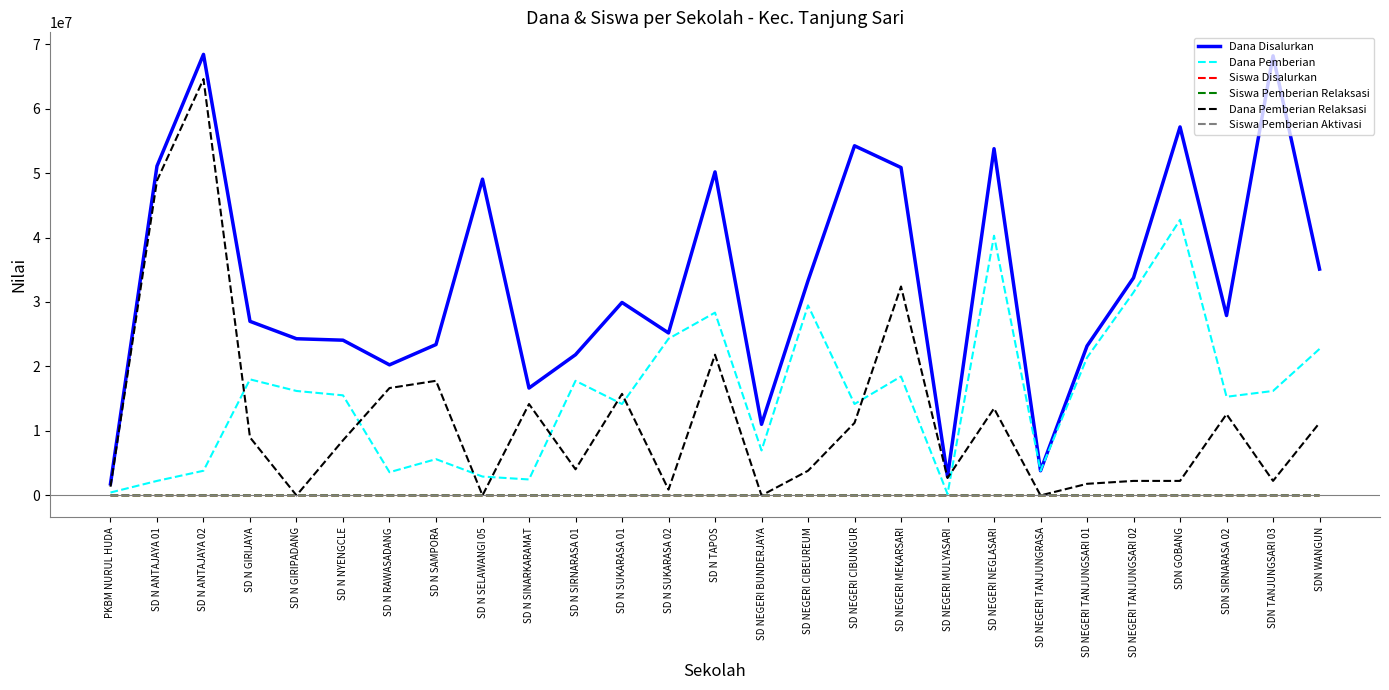

What is the difference between the Dana Pemberian values at SD N SINARKARAMAT and SD NEGERI TANJUNGSARI 01?

18900000